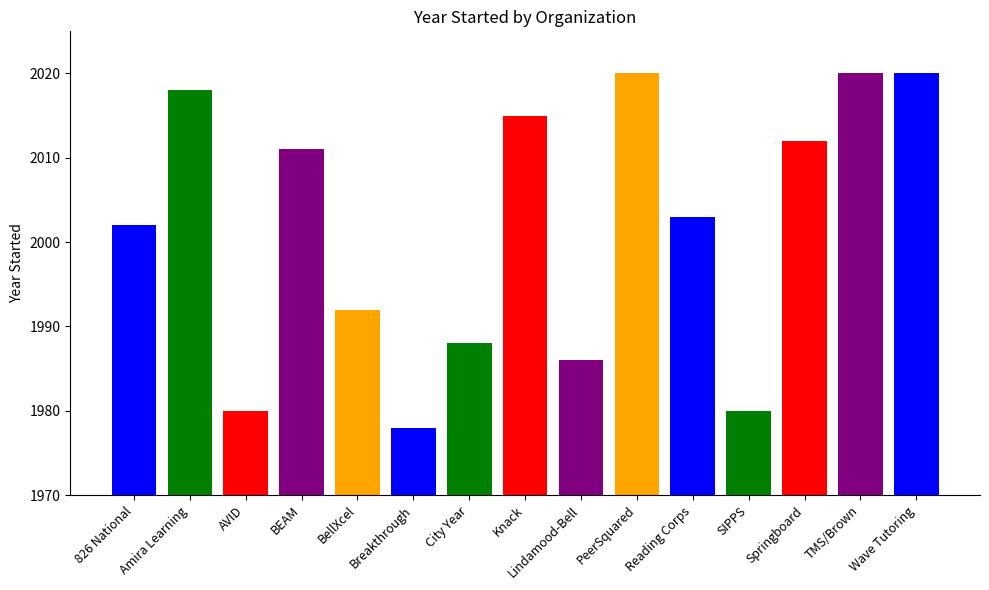

How many values are below 2003?

7